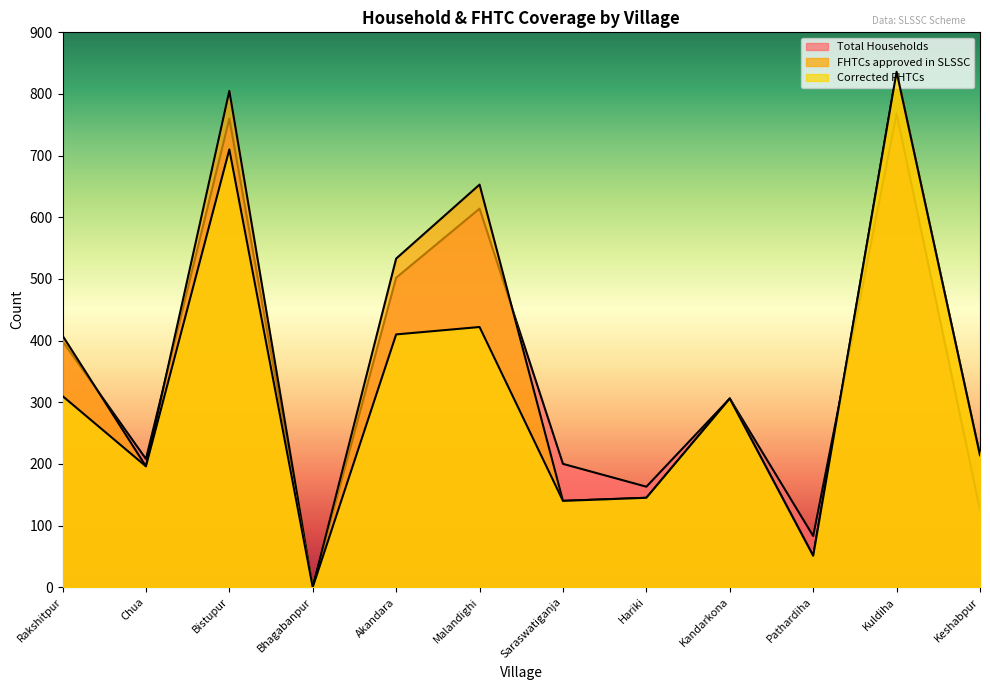

True or false: Corrected FHTCs and FHTCs approved in SLSSC cross at least once.

False